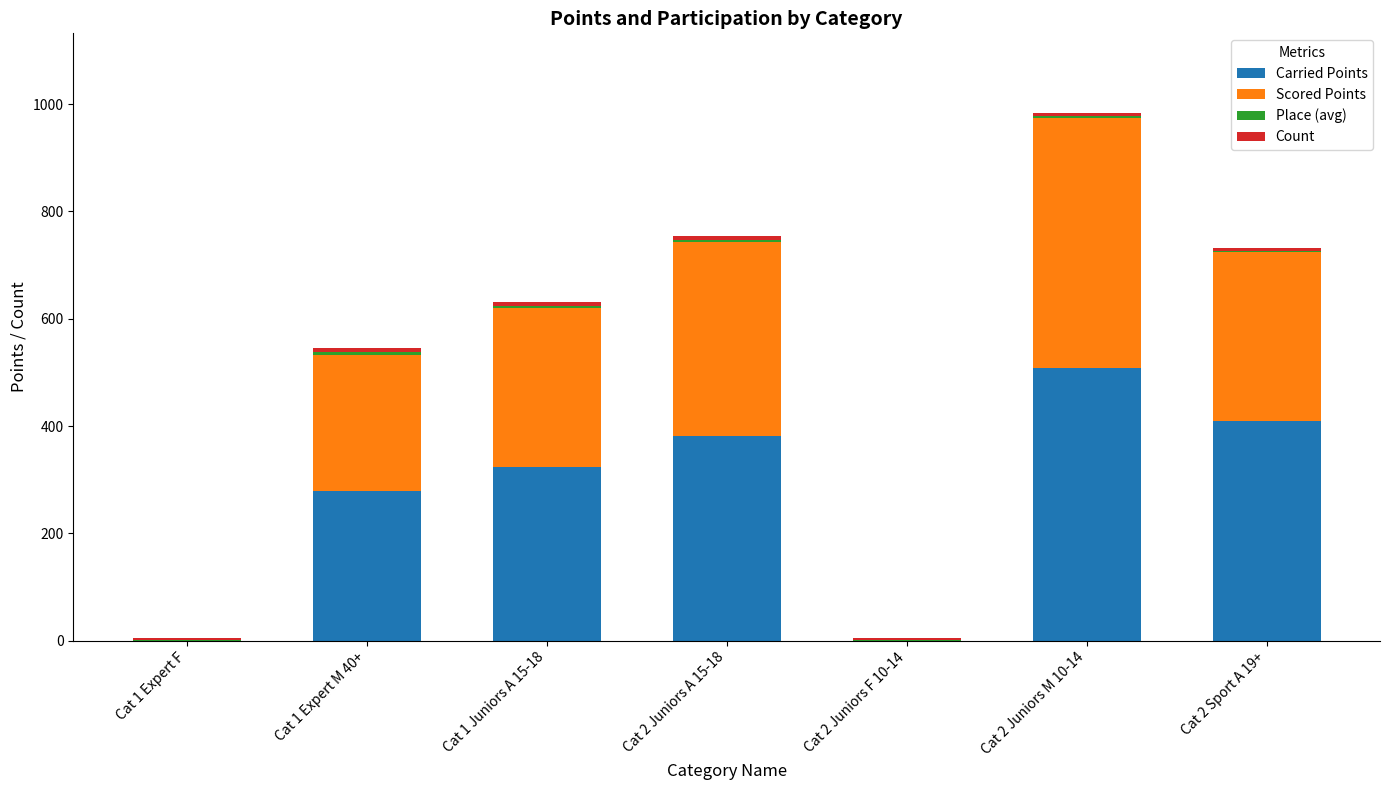

At which category is the sum across all series the highest?

Cat 2 Juniors M 10-14